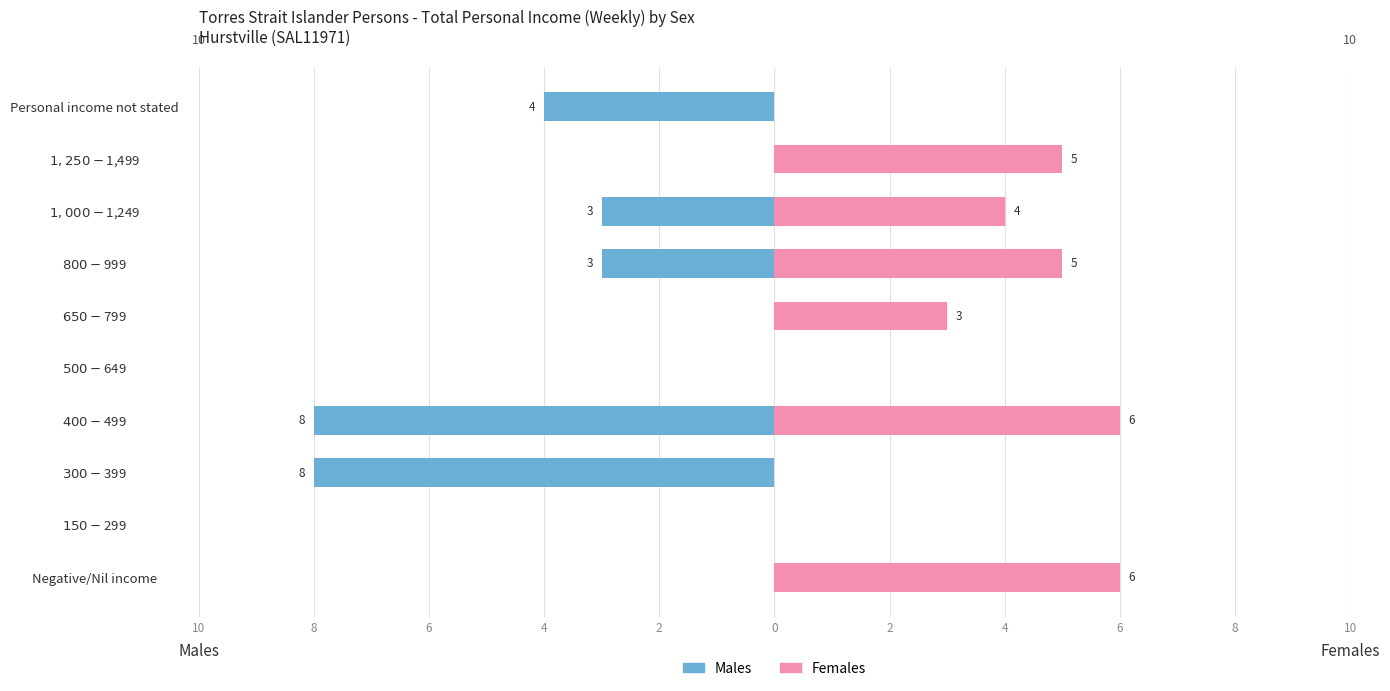

Reading left to right, transcribe all the data shown in this chart.

Males: 0	0	-8	-8	0	0	-3	-3	0	-4
Females: 6	0	0	6	0	3	5	4	5	0